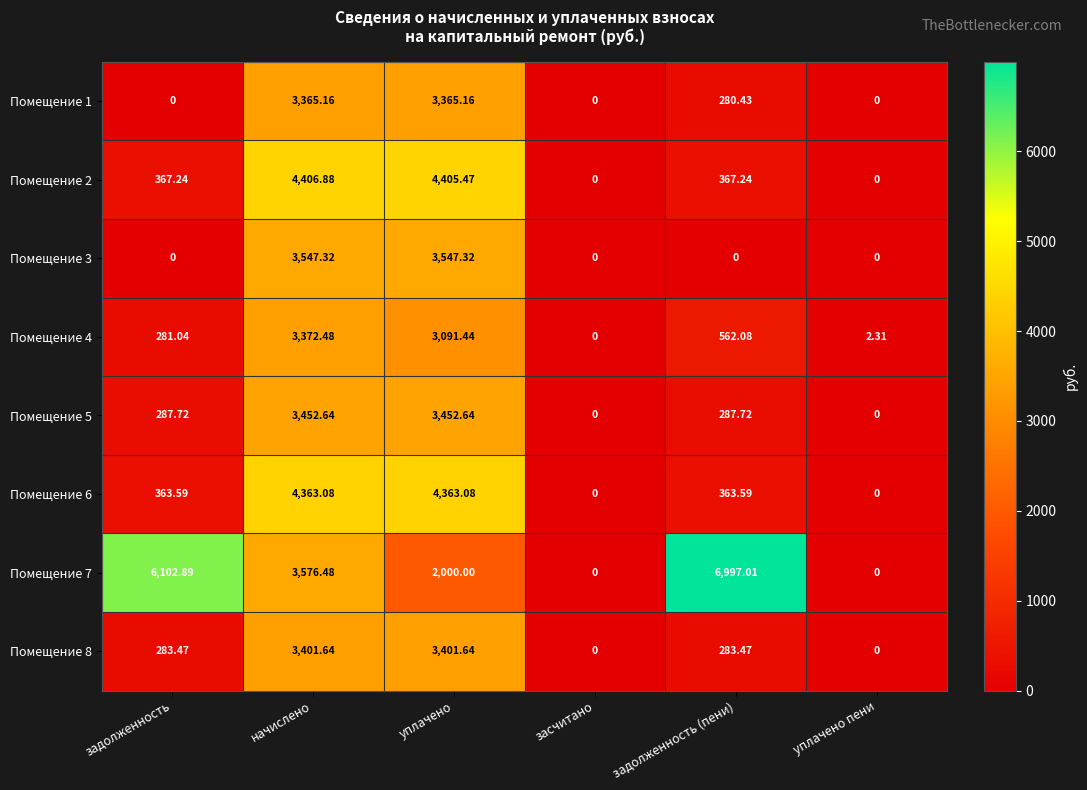

Where is Помещение 4 nearest to the value 1686?

задолженность (пени)